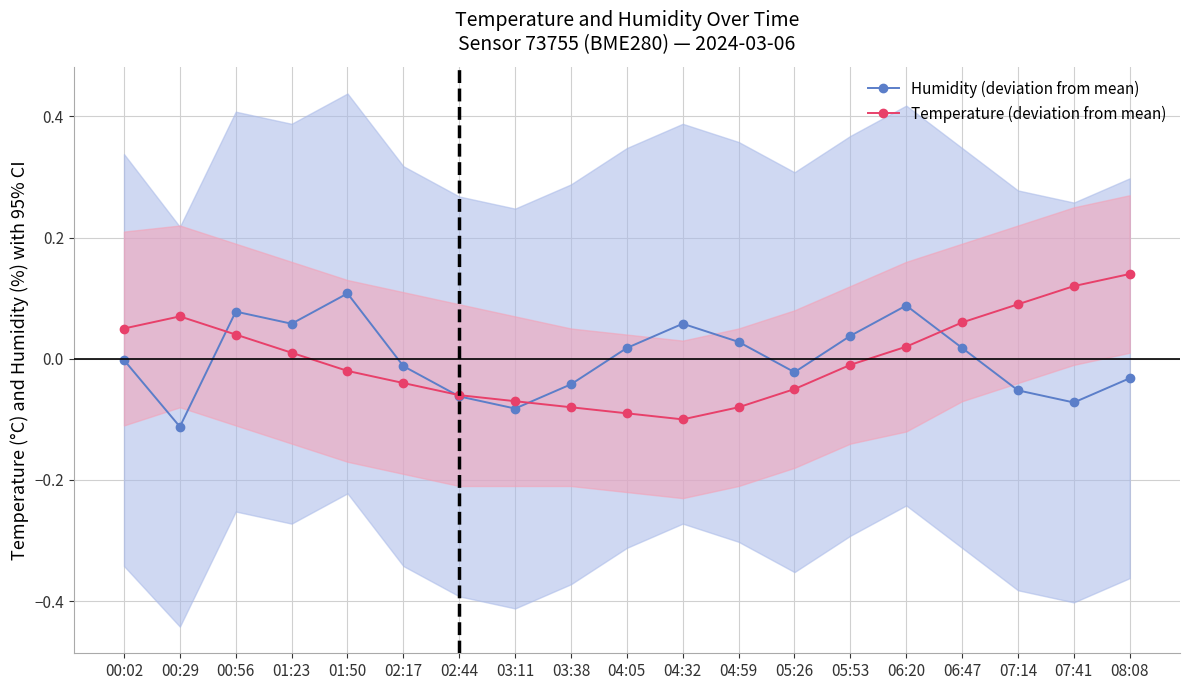

What is the smallest value displayed?

-0.1